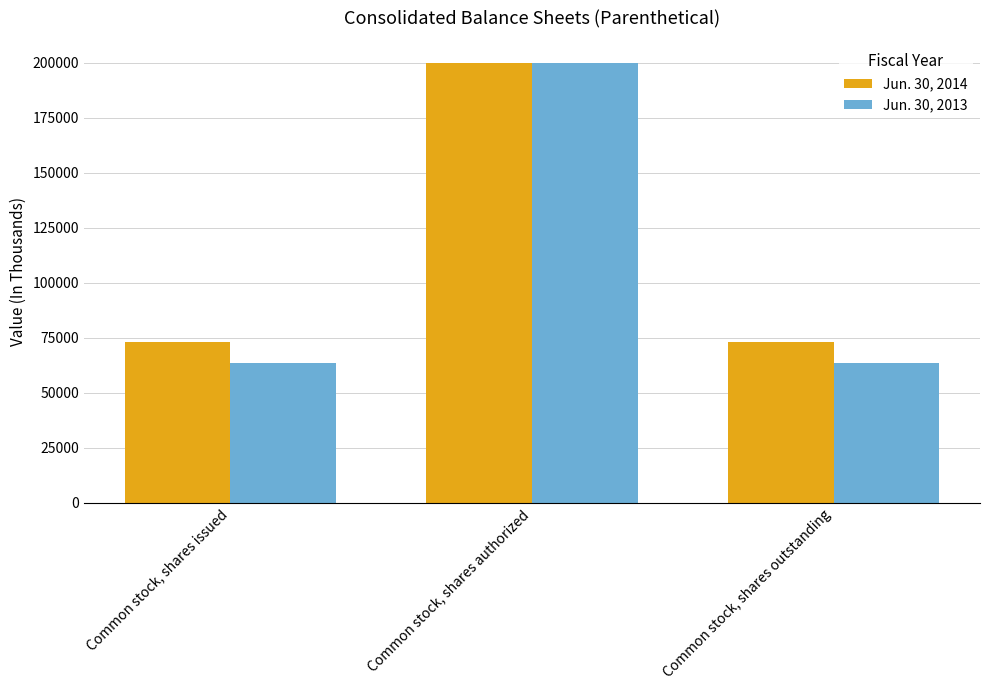

What is the label of the 3rd bar from the left?

Common stock, shares outstanding